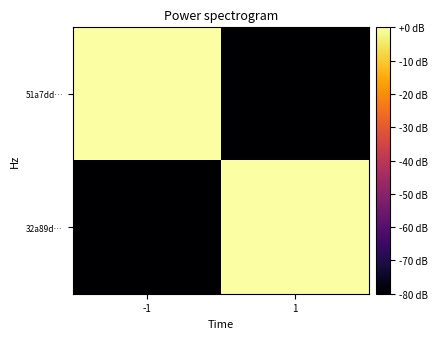

Which series has the widest spread of values?

51a7dd…